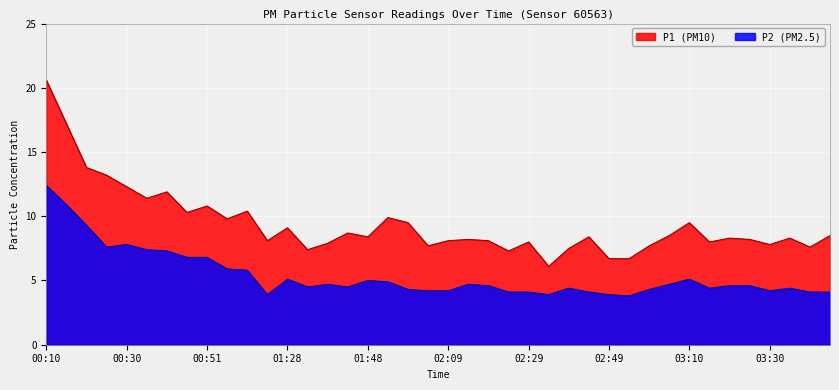

Reading left to right, transcribe all the data shown in this chart.

P1: 20.6	17.2	13.8	13.2	12.3	11.4	11.9	10.3	10.8	9.8	10.4	8.1	9.1	7.4	7.9	8.7	8.4	9.9	9.5	7.7	8.1	8.2	8.1	7.3	8.0	6.1	7.5	8.4	6.7	6.7	7.7	8.5	9.5	8.0	8.3	8.2	7.8	8.3	7.6	8.5
P2: 12.4	10.9	9.3	7.6	7.8	7.4	7.3	6.8	6.8	5.9	5.8	3.9	5.1	4.5	4.7	4.5	5.0	4.9	4.3	4.2	4.2	4.7	4.6	4.1	4.1	3.9	4.4	4.1	3.9	3.8	4.3	4.7	5.1	4.4	4.6	4.6	4.2	4.4	4.1	4.1